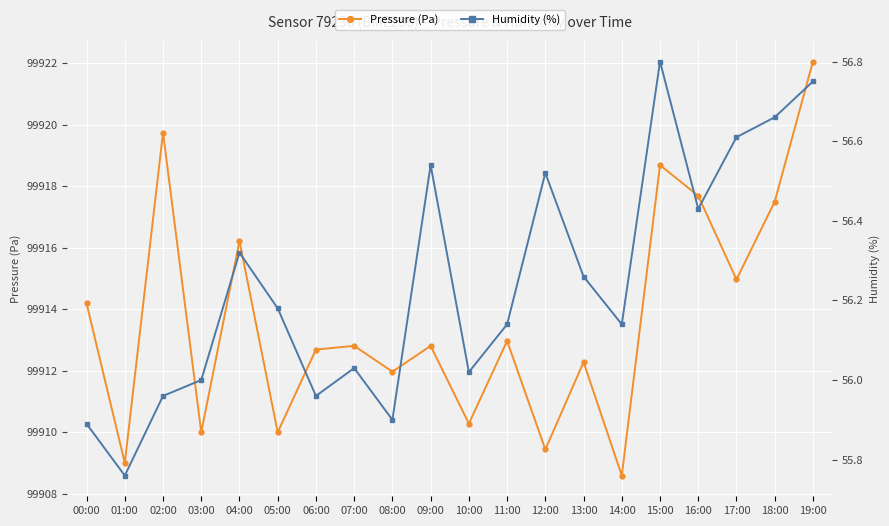

What is the difference between the Humidity (%) values at 11:00 and 08:00?

0.2